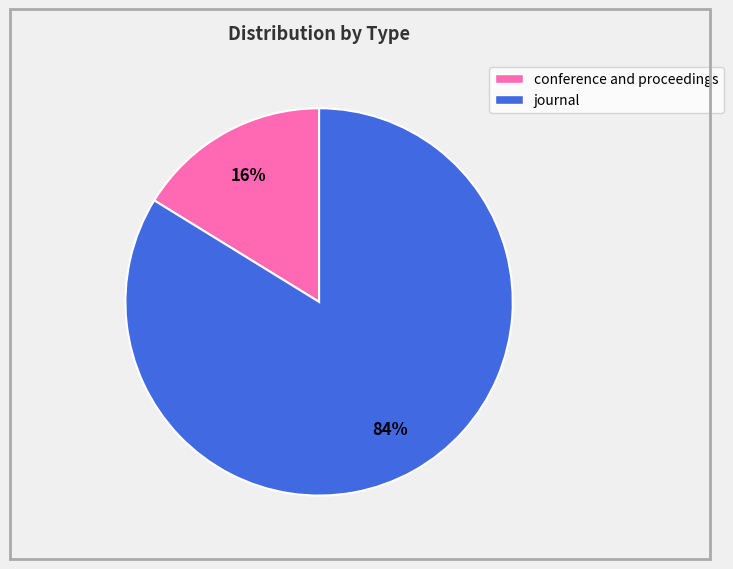

Does any single category account for the majority?

Yes